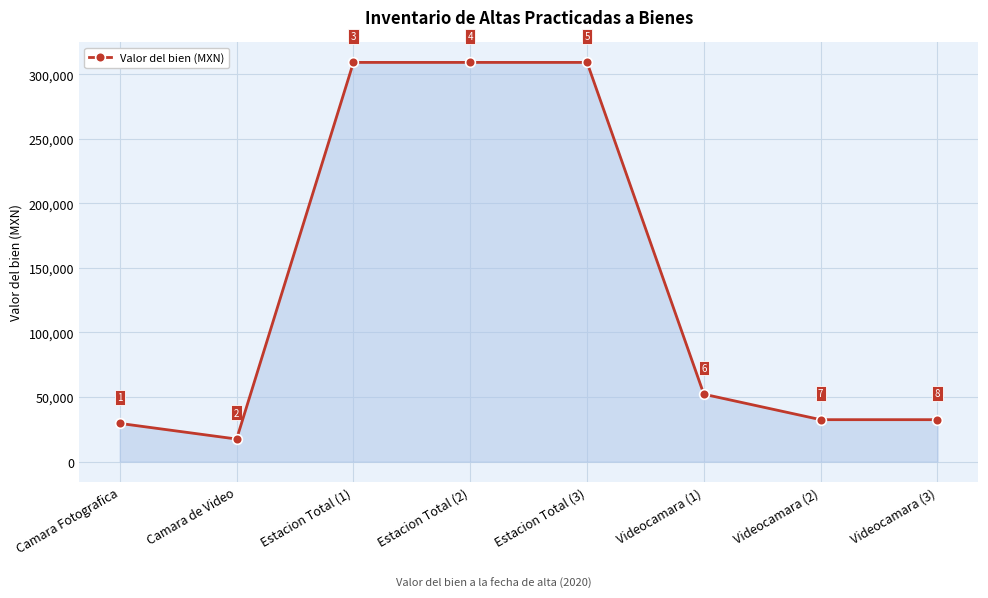

True or false: the data shows 32480 at Videocamara (3).

True